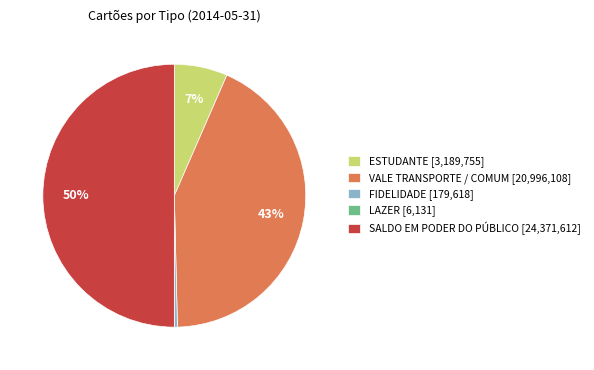

To the nearest percent, what is the average slice percentage?

20%